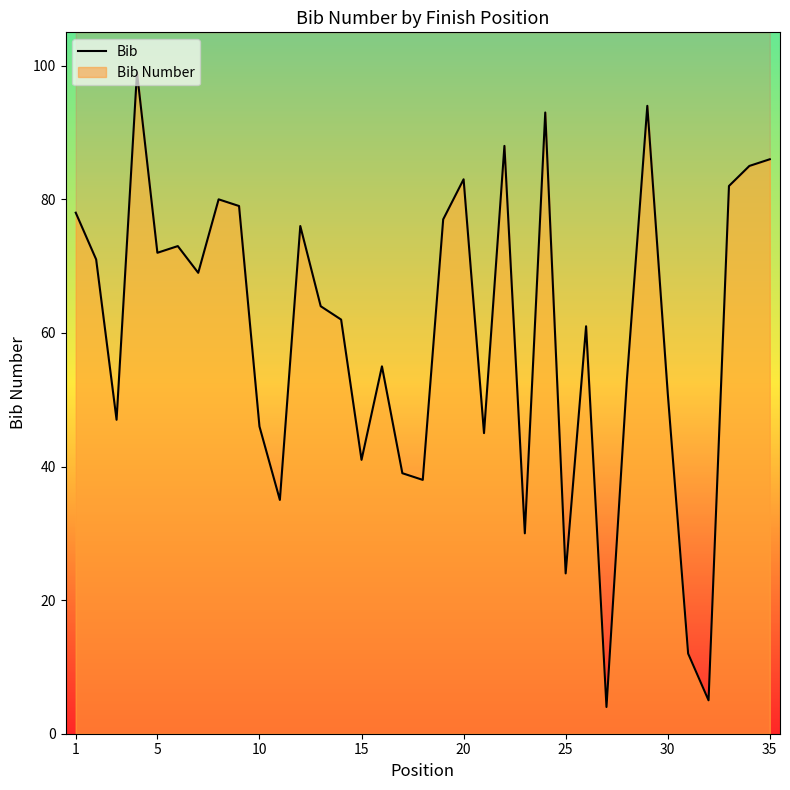

How many points are lower than both their immediate neighbors (excluding endpoints)?

11